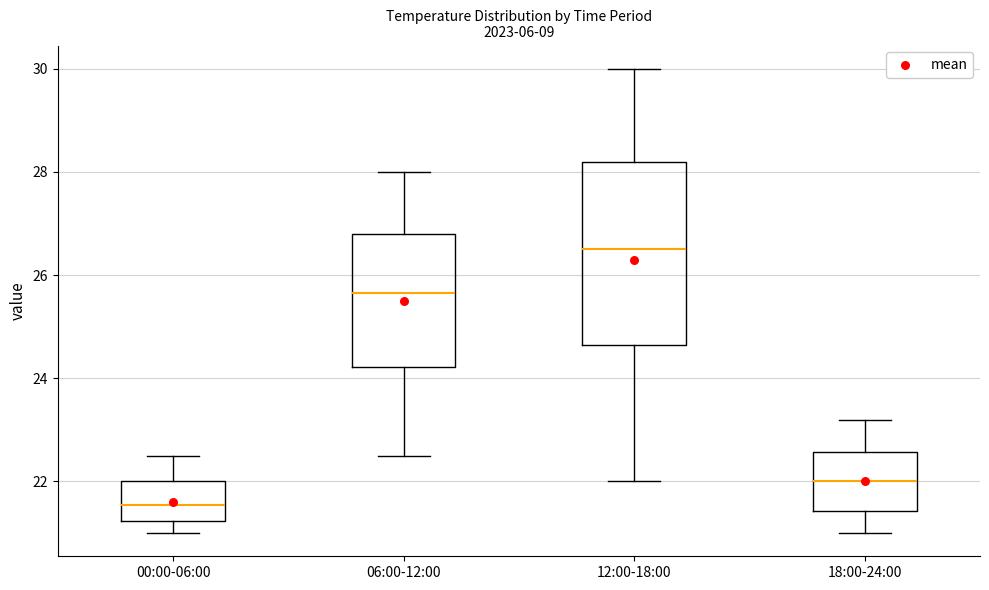

Where does the median line of the box for 12:00-18:00 sit on the y-axis? The values are not printed on the chart, so give them approximately, as read against the axis.

26.6